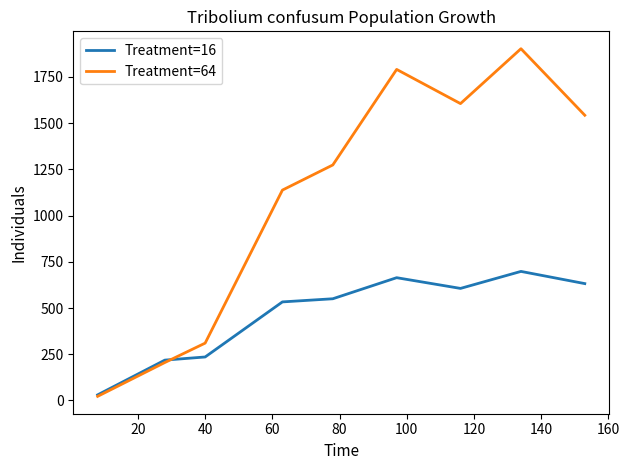

How many lines are shown in the chart?

2